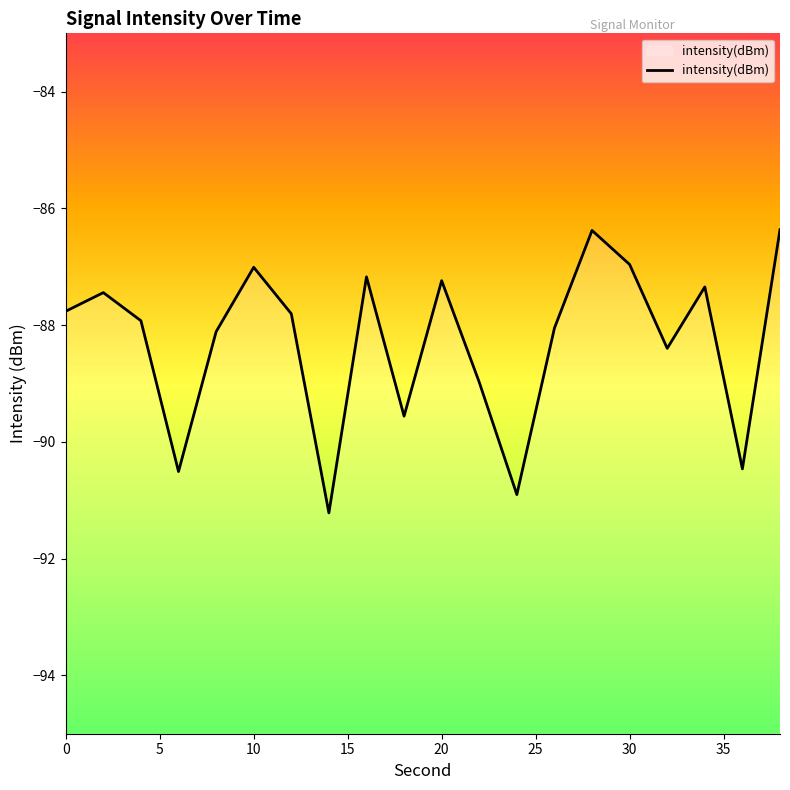

What is the minimum value for intensity(dBm)?

-91.2